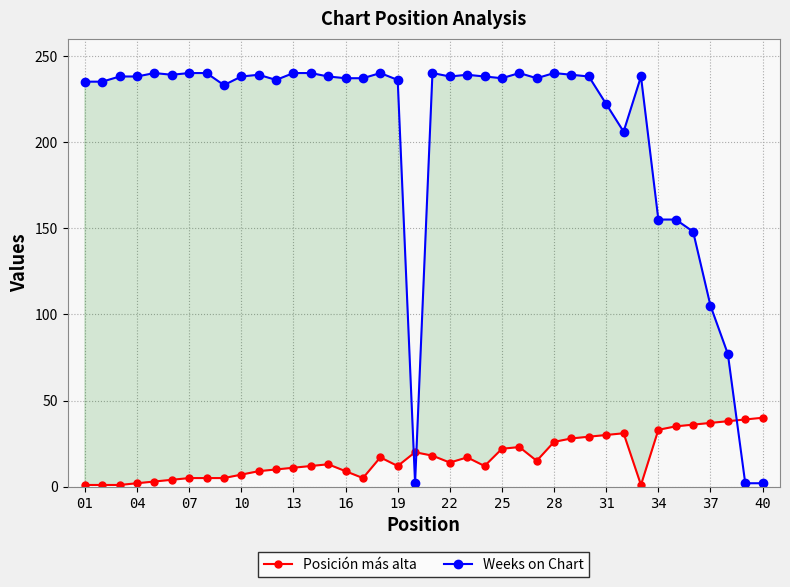

True or false: Weeks on Chart has more than 1 interior local peaks.

True